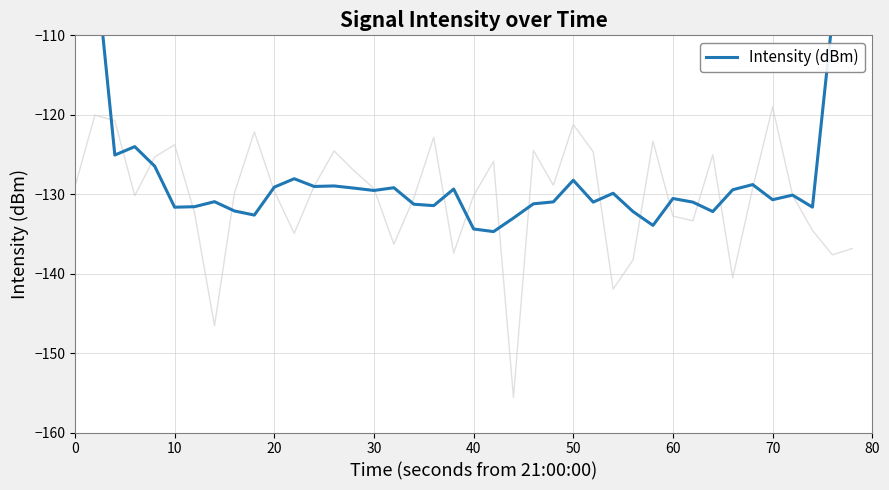

How many values are below -130?

21